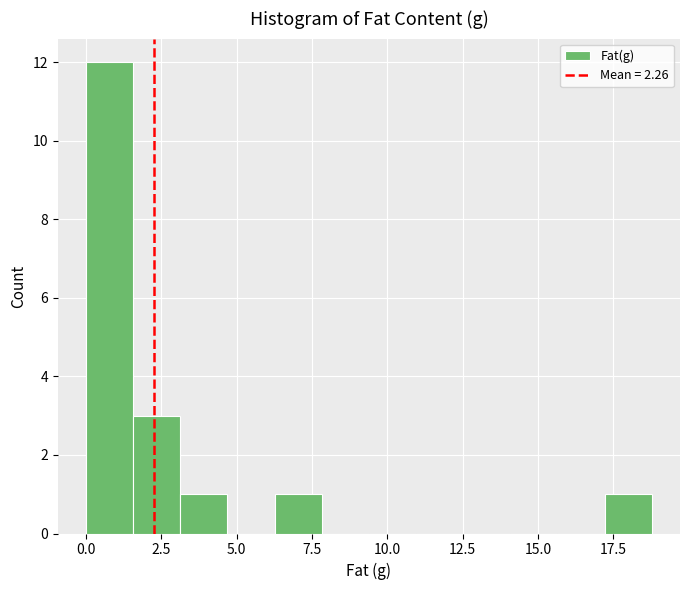

Around what value on the x-axis is the tallest bar? Give the approximate position of its centre, as read against the axis.

1.0